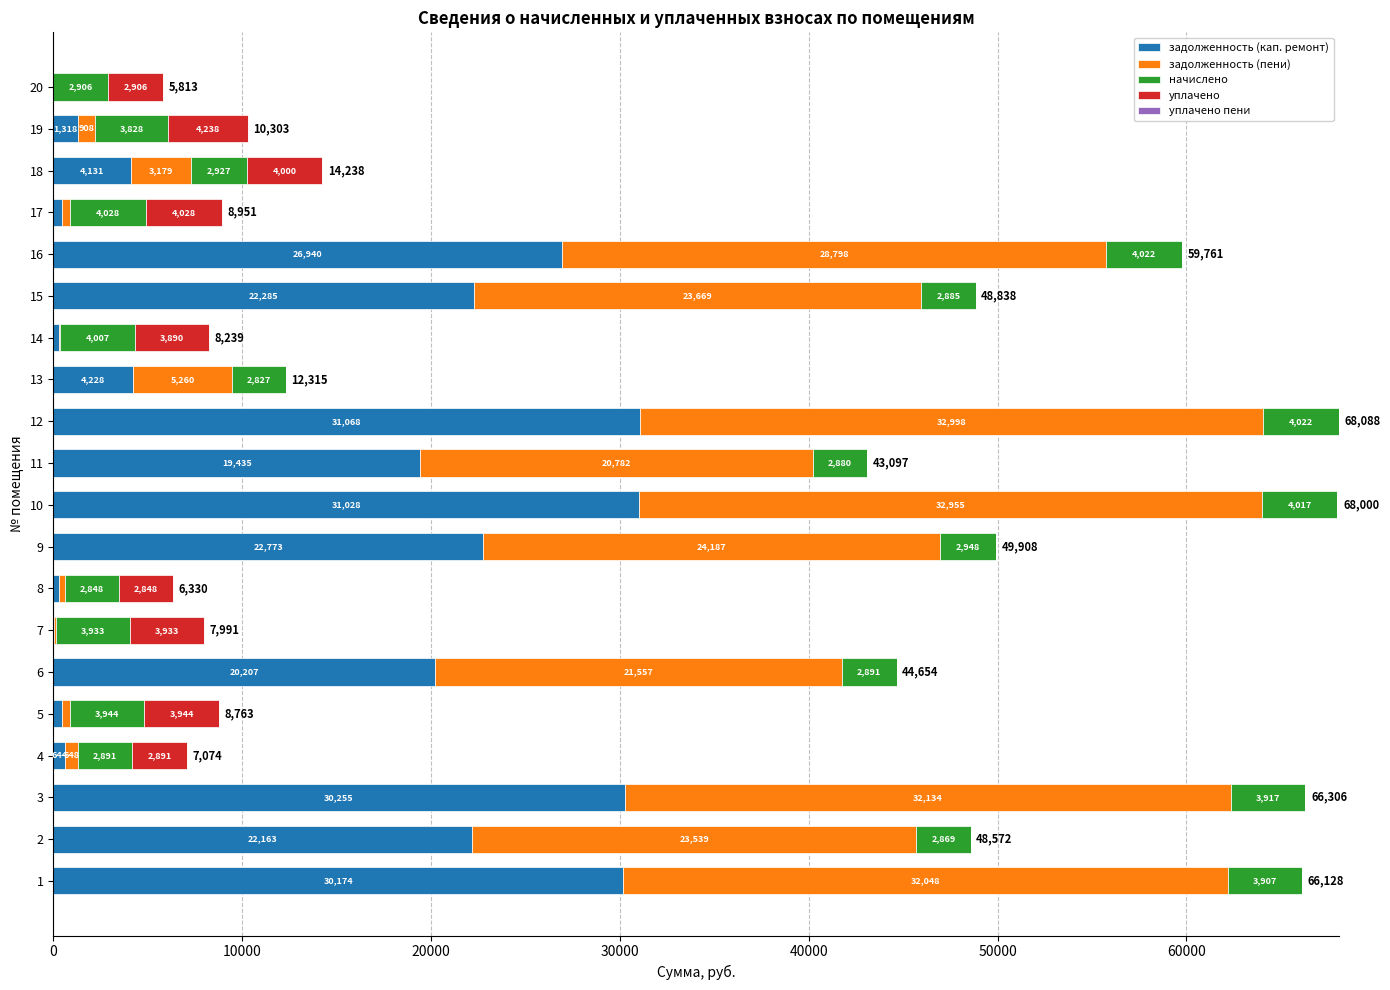

At which category is the sum across all series the highest?

12